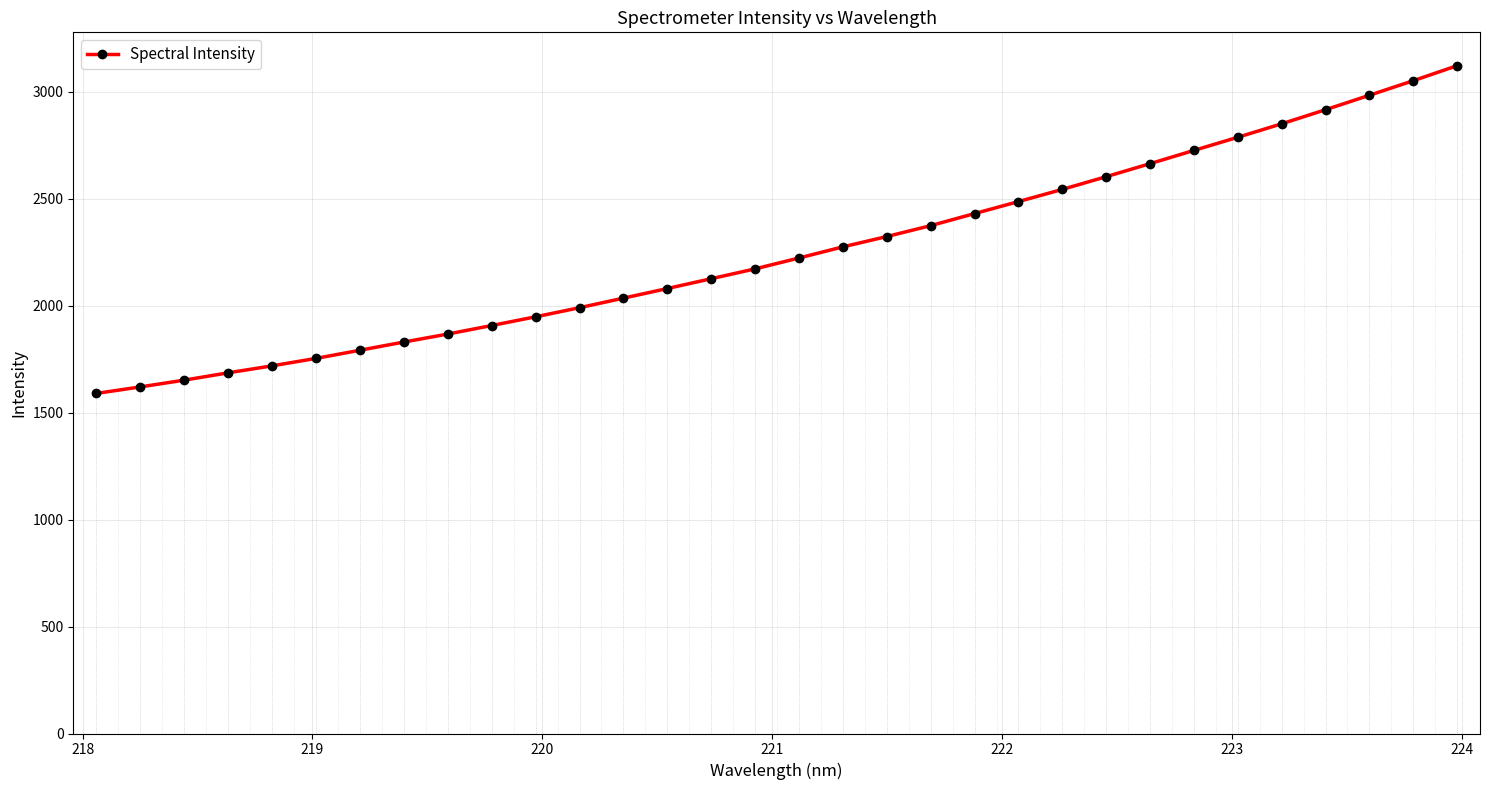

What is the value of the 28th point from the left?

2850.3